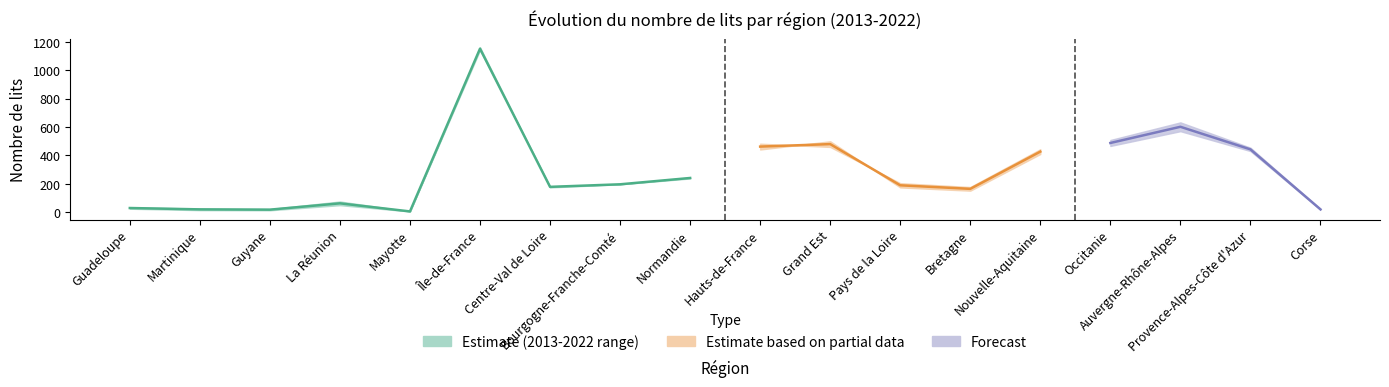

How many interior local peaks does the 2013 series have?

4